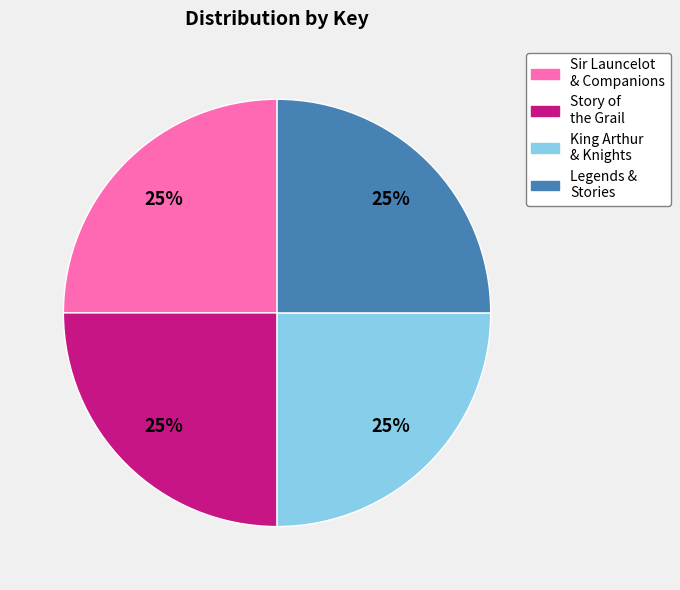

Is it true that Story of the Grail is 39% of the pie?

False